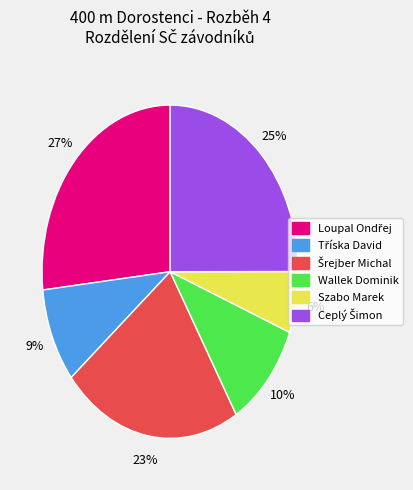

Is it true that Wallek Dominik is 1% of the pie?

False